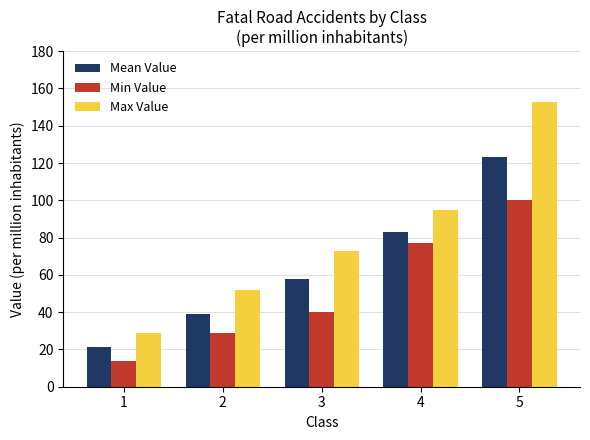

Which category has the highest value across all series?

5